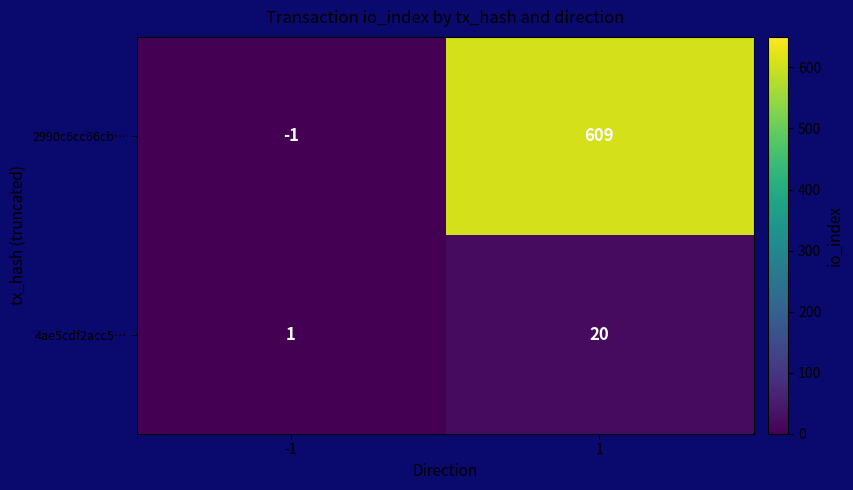

What is the sum of all 2990c6cc66cb… values?

608